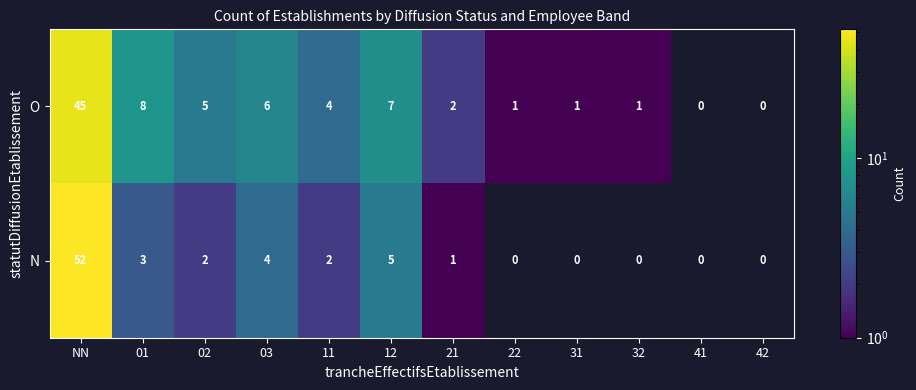

What is the difference between the highest and lowest values at 02?

3